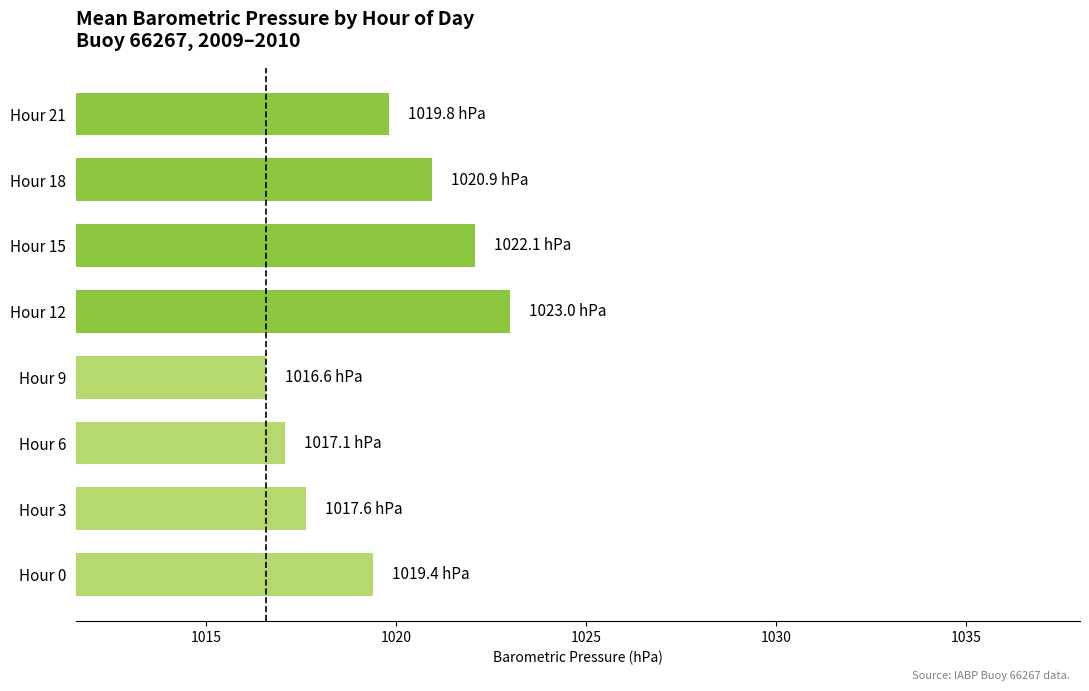

The value at Hour 0 is 1019.4. True or false?

True